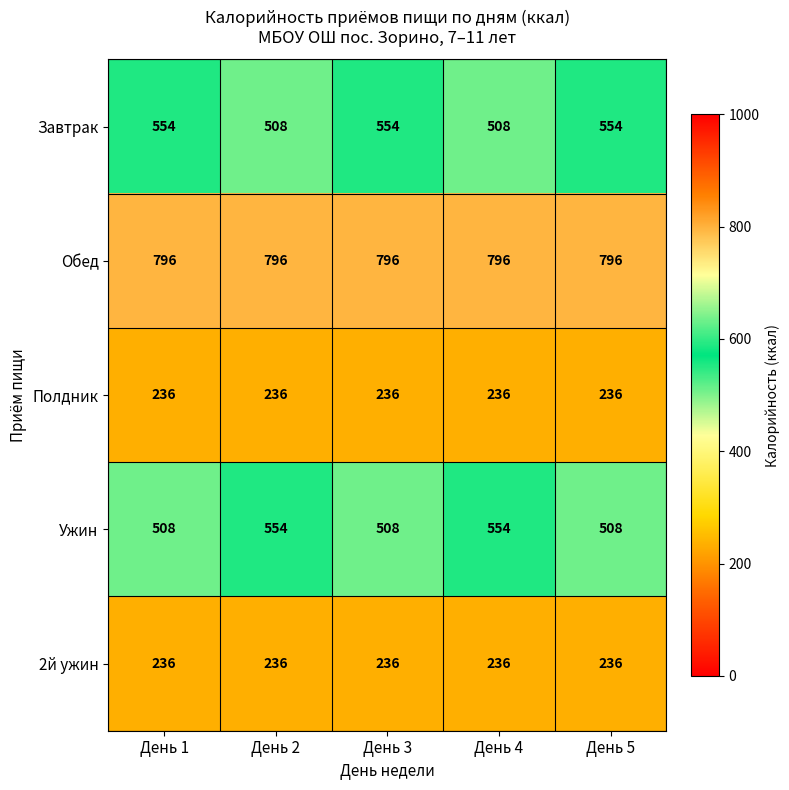

Is it true that Обед equals 271 at День 1?

False